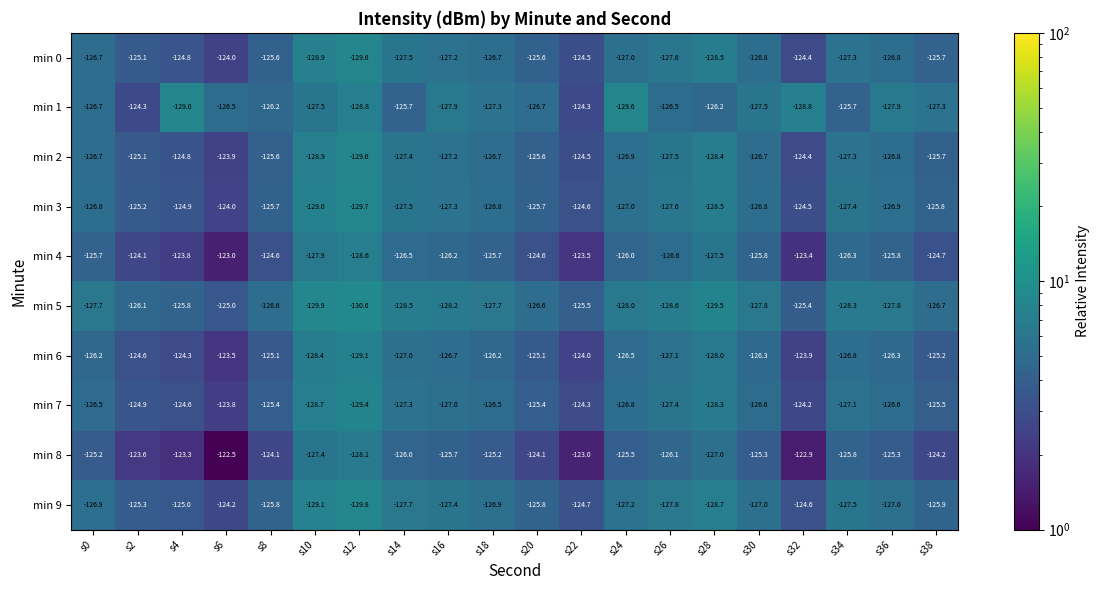

What is the total value across all series at s24?

-1270.5